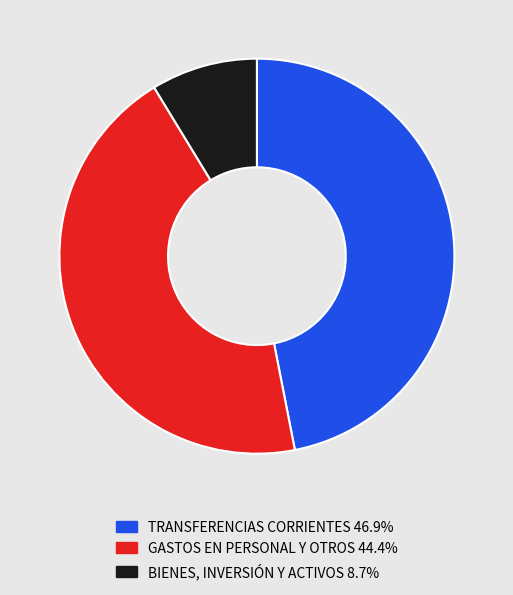

Is there a majority slice in this chart?

No